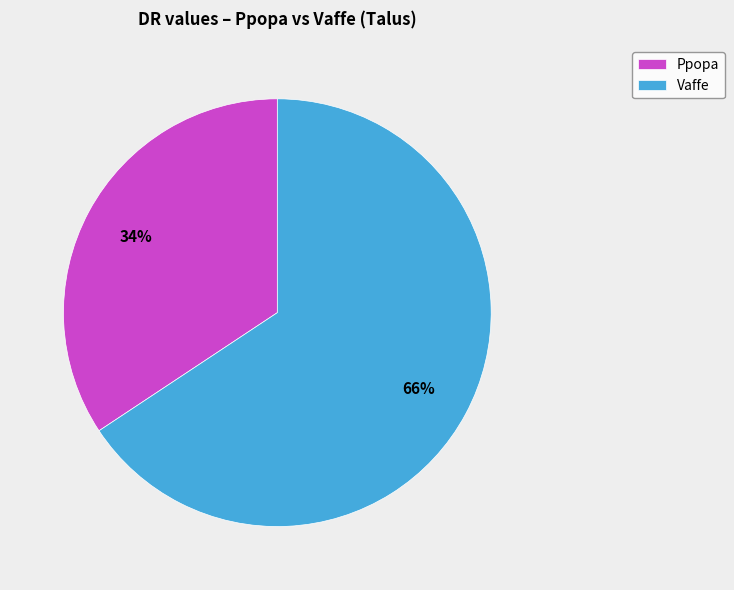

Does Vaffe account for over 50% of the chart?

Yes